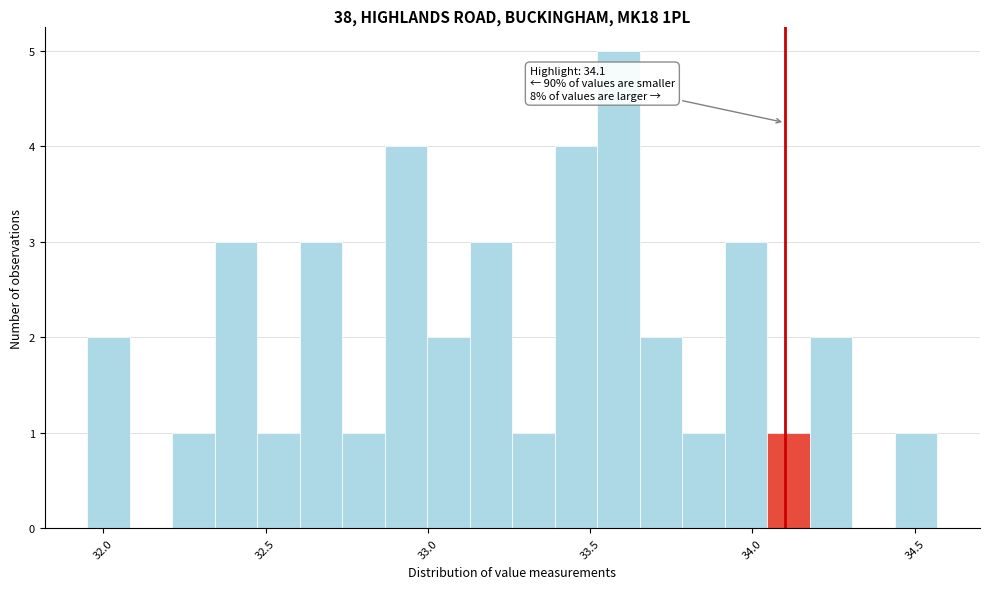

Read against the x-axis, roughly where is the centre of the tallest bar?

33.60